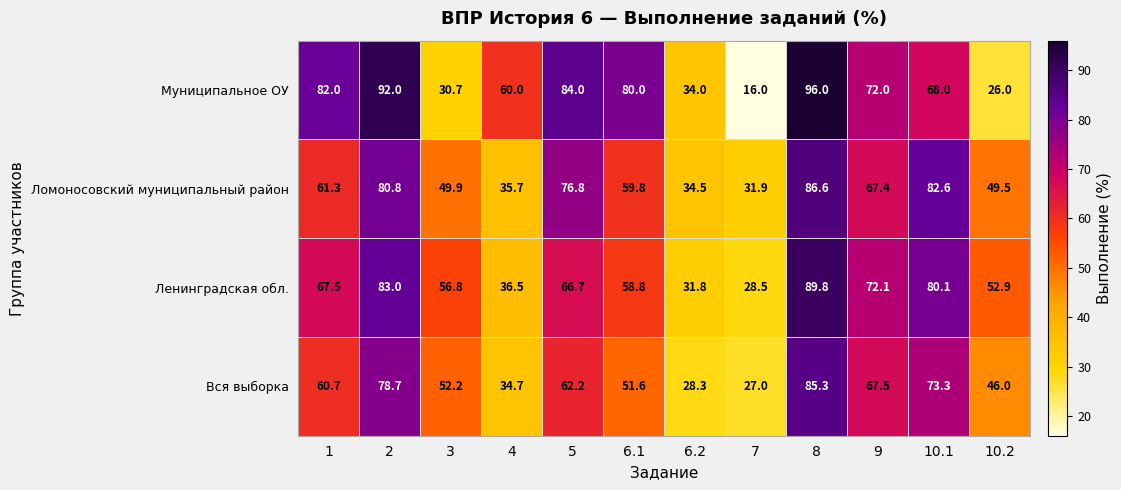

Which series has the largest total across all categories?

Муниципальное ОУ